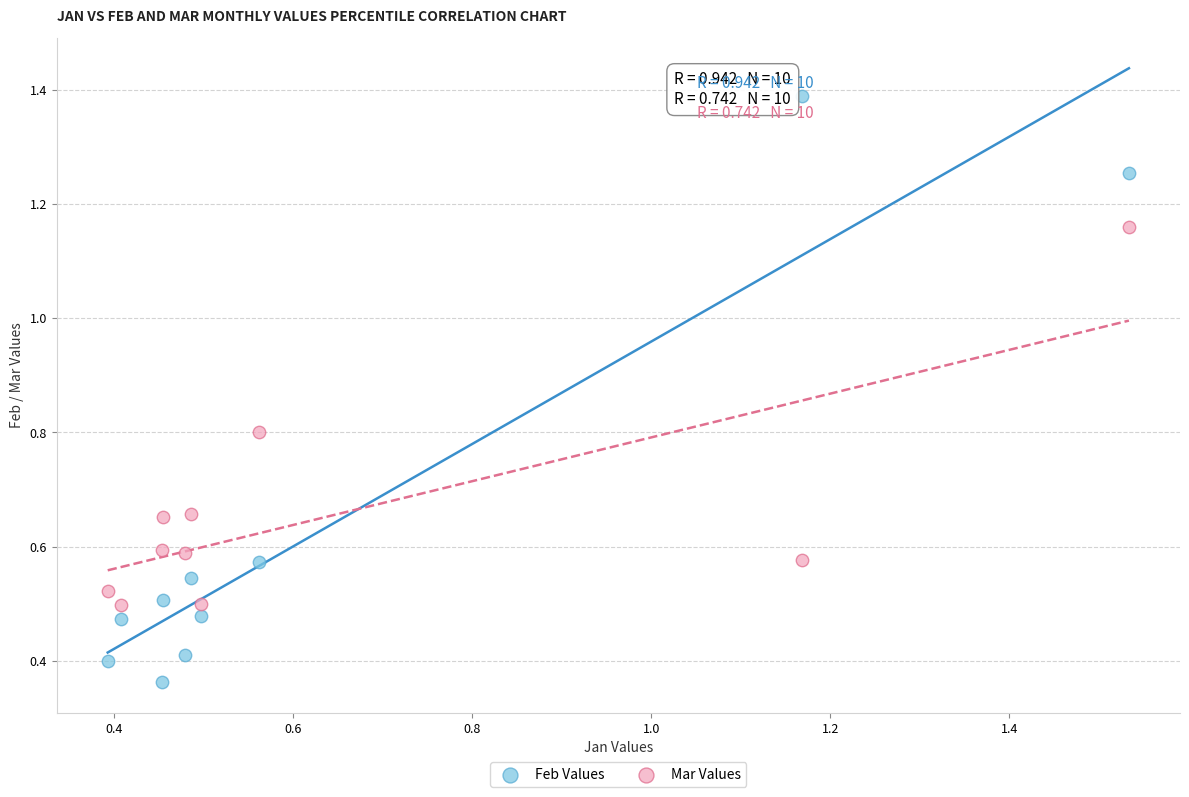

Which series has the widest spread of Y values?

Feb Values